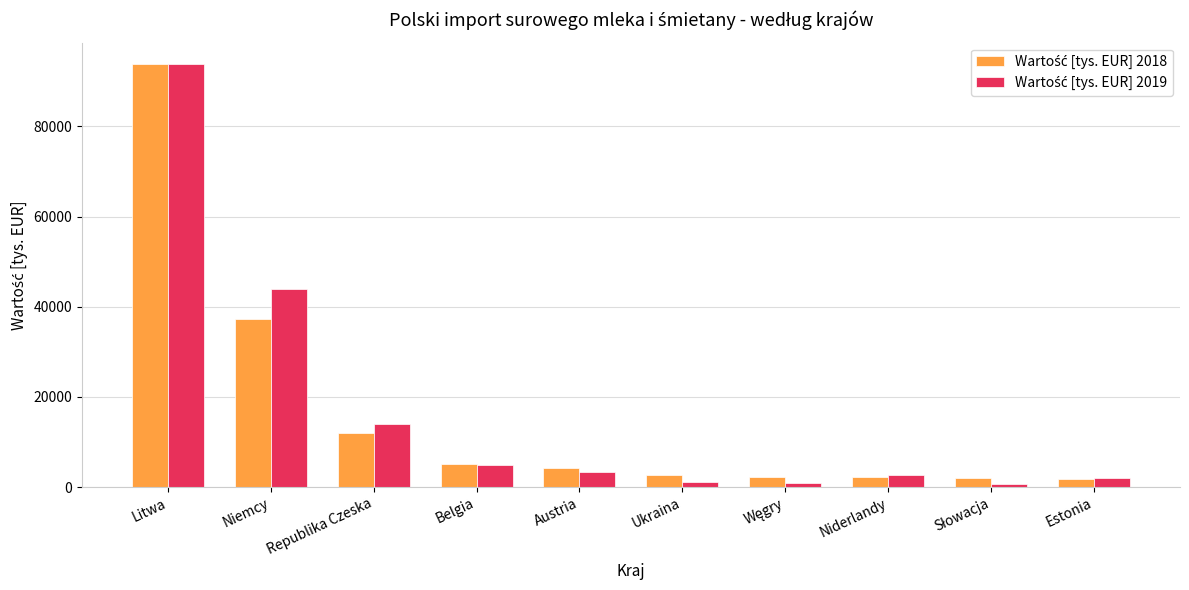

At which category is the sum across all series the highest?

Litwa